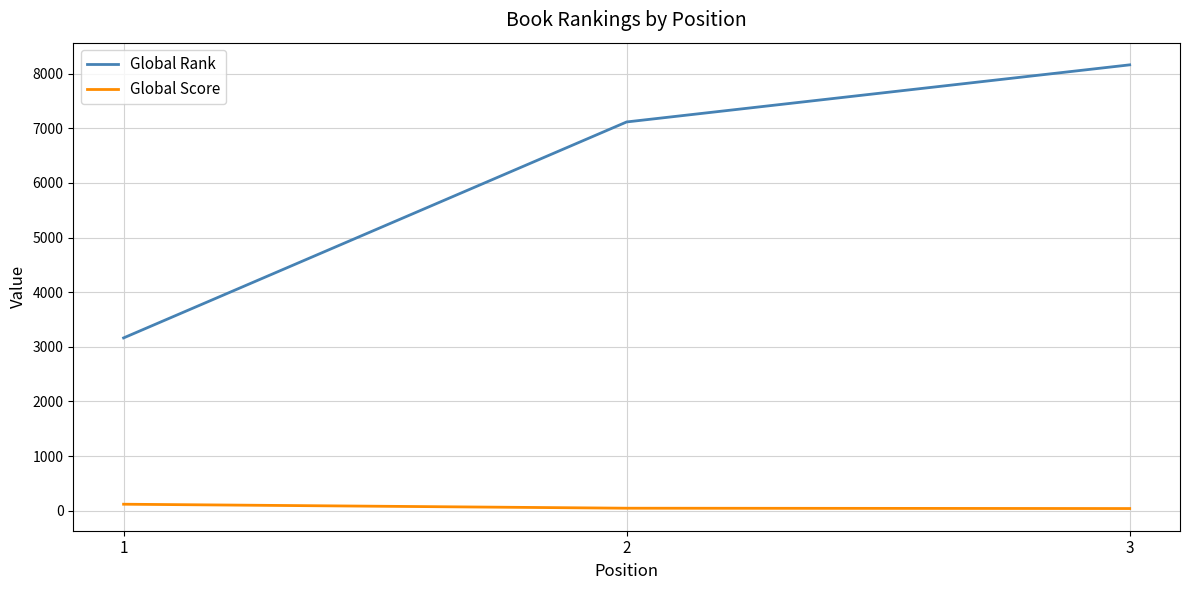

What is the average value of the Global Score series?

68